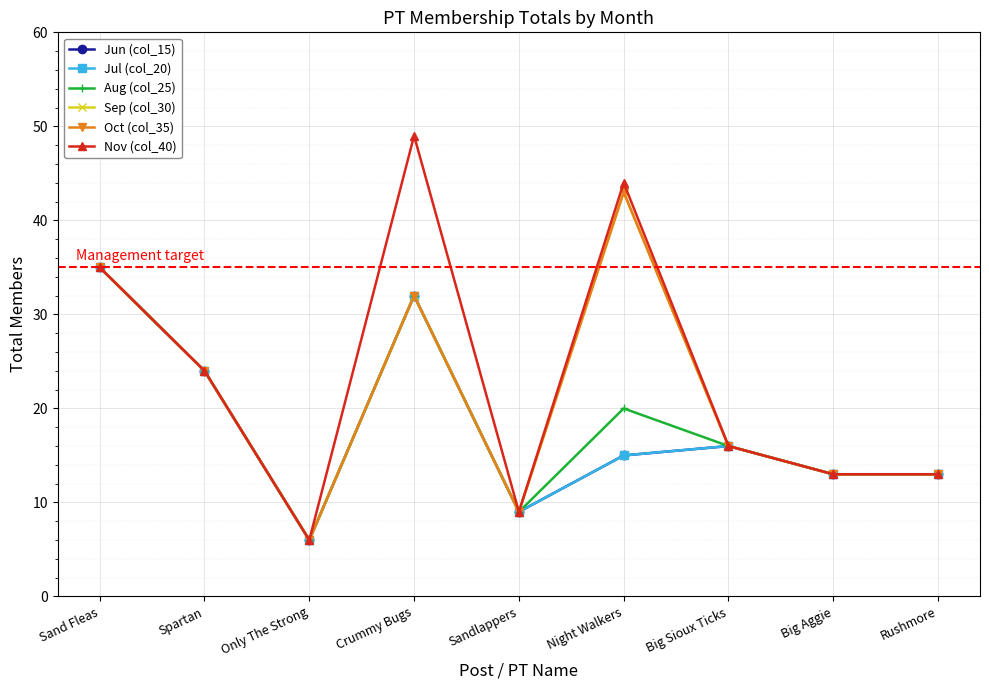

True or false: Jul (col_20) and Aug (col_25) intersect in this chart.

False